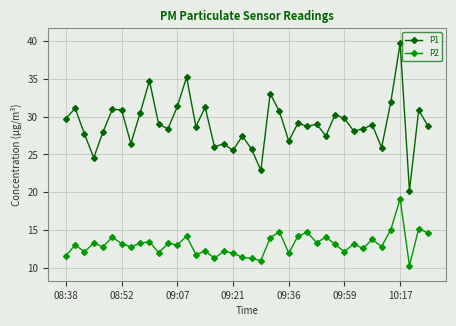

Which series has the widest spread of values?

P1